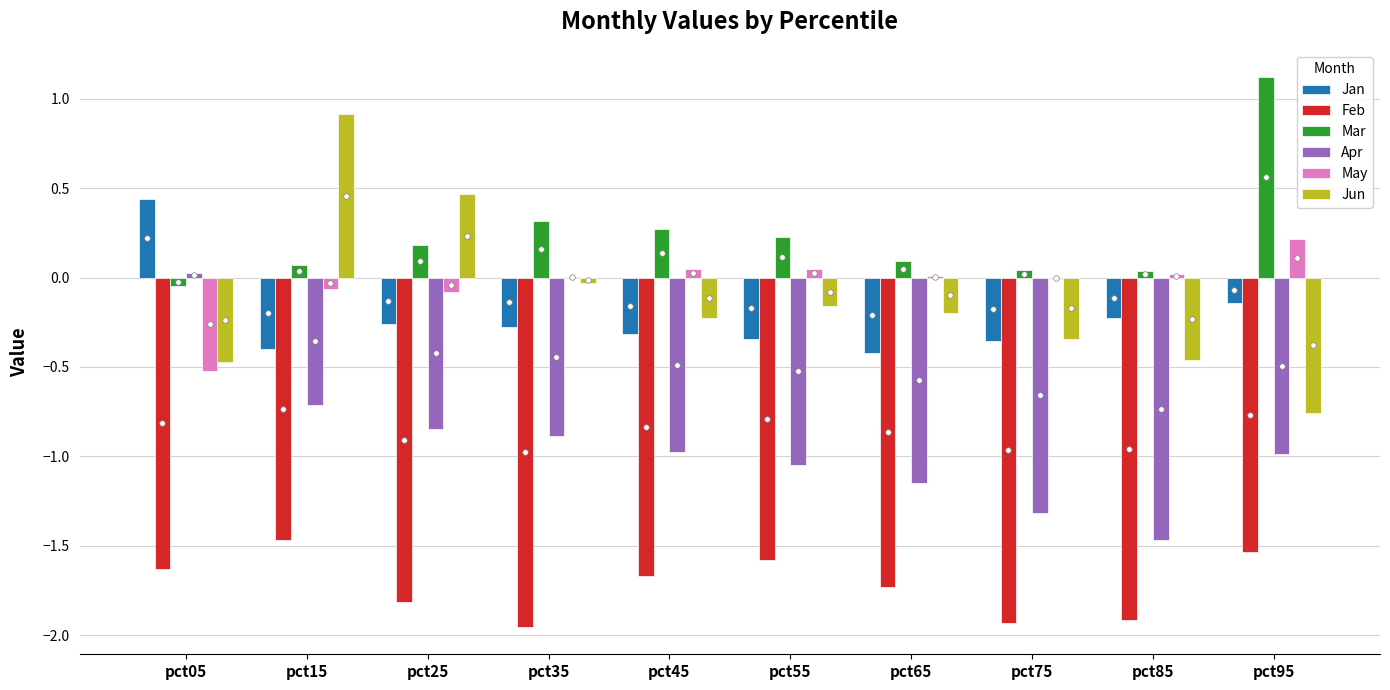

Which series changed the most between pct05 and pct75?

Apr